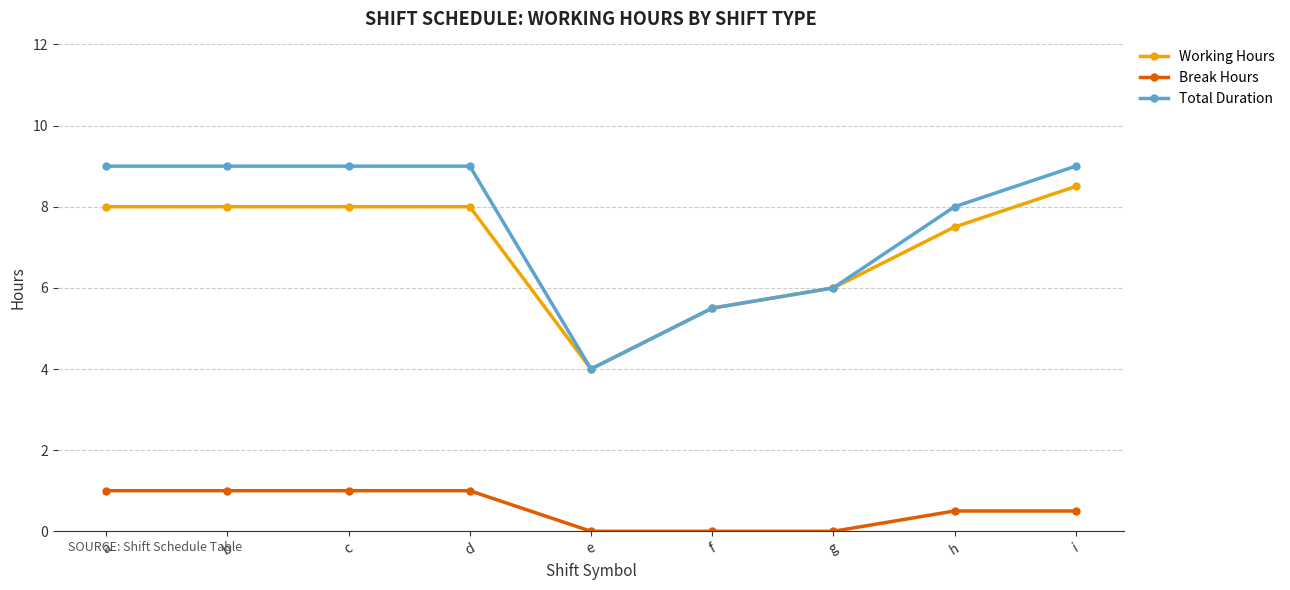

Reading left to right, extract all data points from this chart.

Working Hours: a=8.0	b=8.0	c=8.0	d=8.0	e=4.0	f=5.5	g=6.0	h=7.5	i=8.5
Break Hours: a=1.0	b=1.0	c=1.0	d=1.0	e=0.0	f=0.0	g=0.0	h=0.5	i=0.5
Total Duration: a=9.0	b=9.0	c=9.0	d=9.0	e=4.0	f=5.5	g=6.0	h=8.0	i=9.0